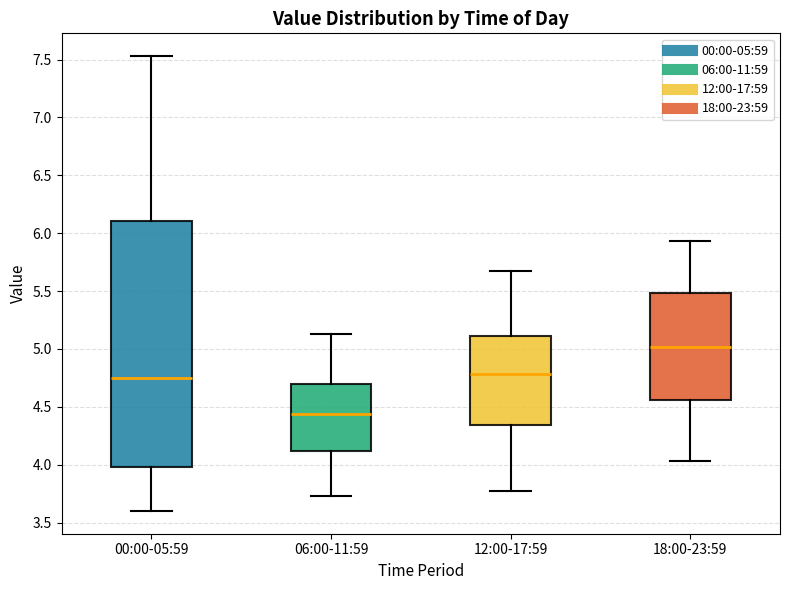

Which box's median line is the highest?

18:00-23:59